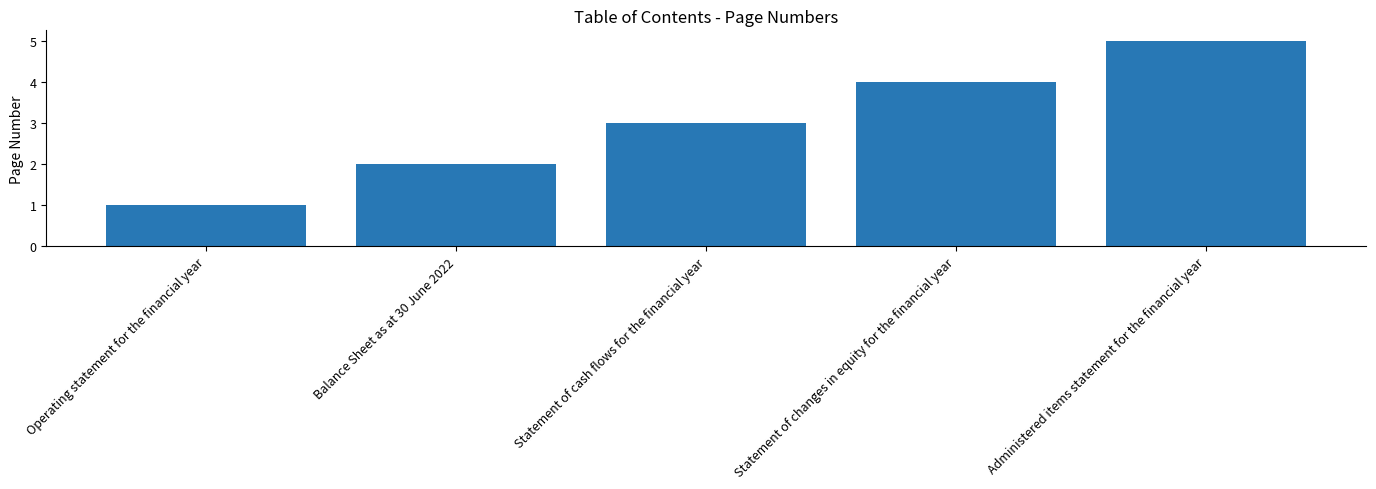

Reading left to right, list all the values displayed in this chart.

1	2	3	4	5